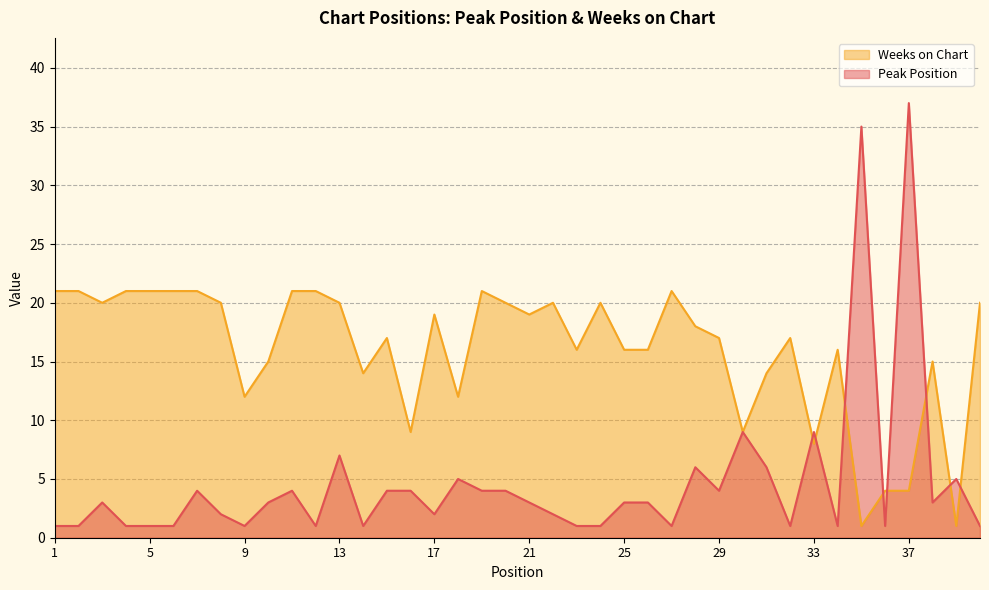

At which label does Weeks on Chart reach its minimum?

35